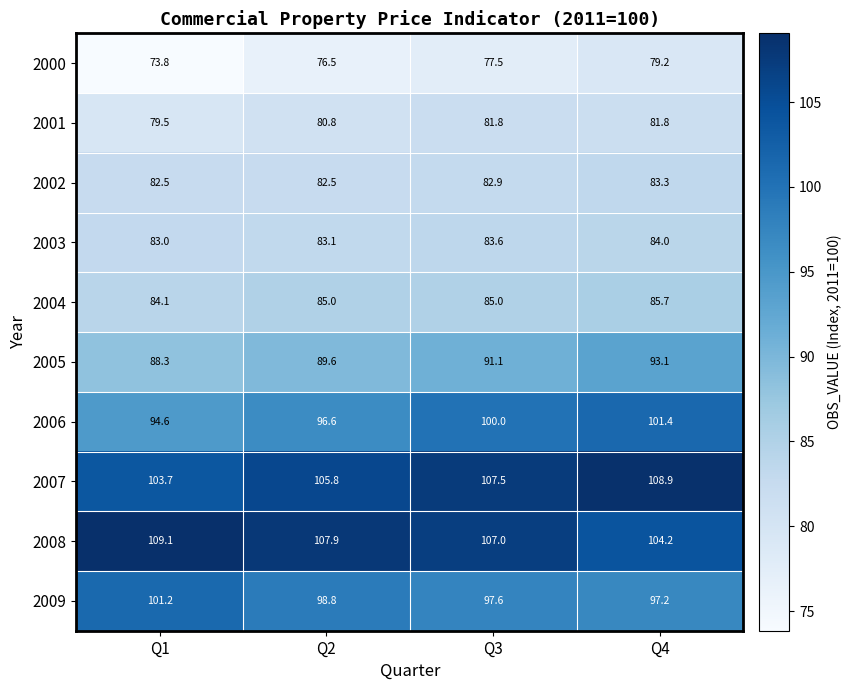

The 2008 series shows 107.0 at Q3. True or false?

True